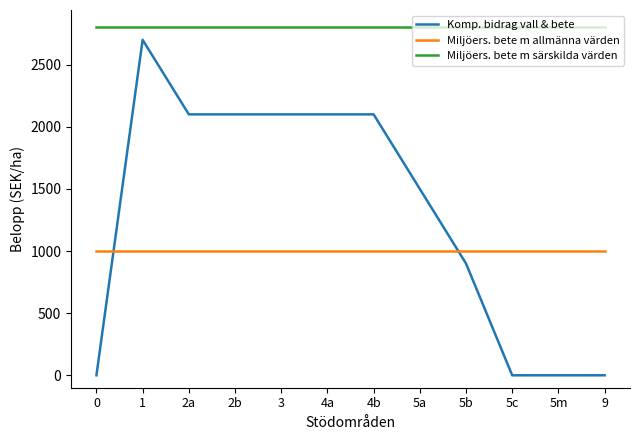

The Miljöers. bete m allmänna värden series shows 1000 at 3. True or false?

True